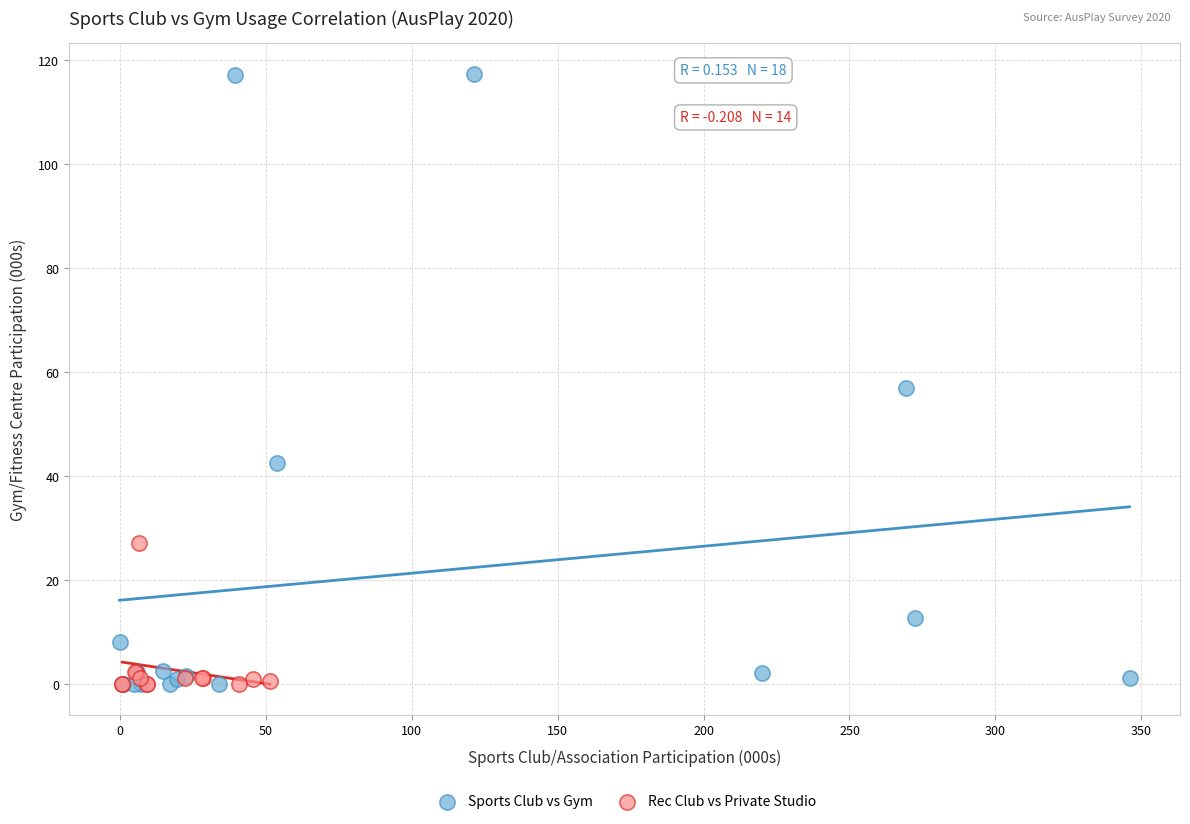

Which series contains the highest Y value?

Sports Club vs Gym